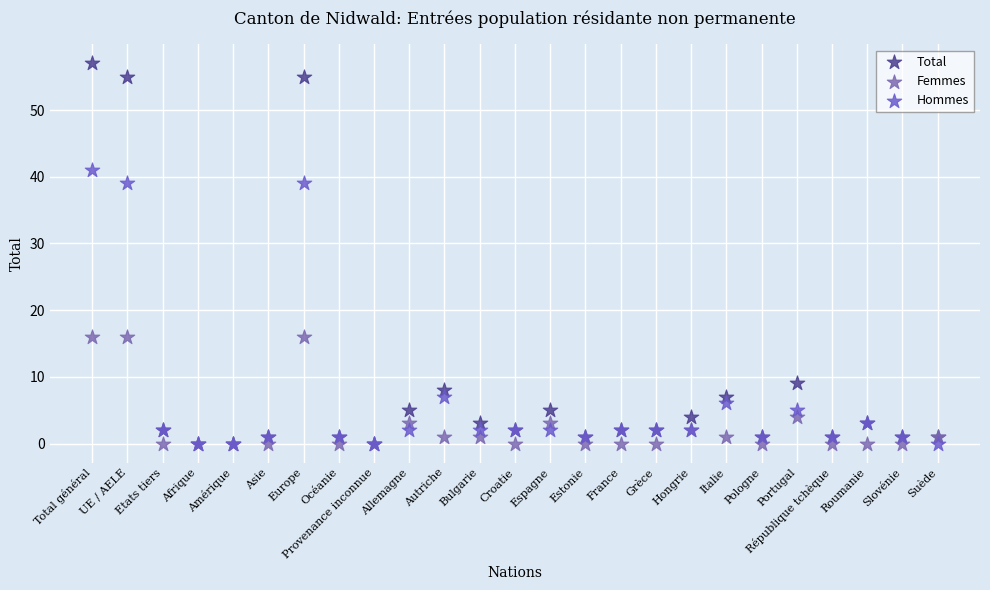

What are all the series names shown in the legend?

Total, Femmes, Hommes